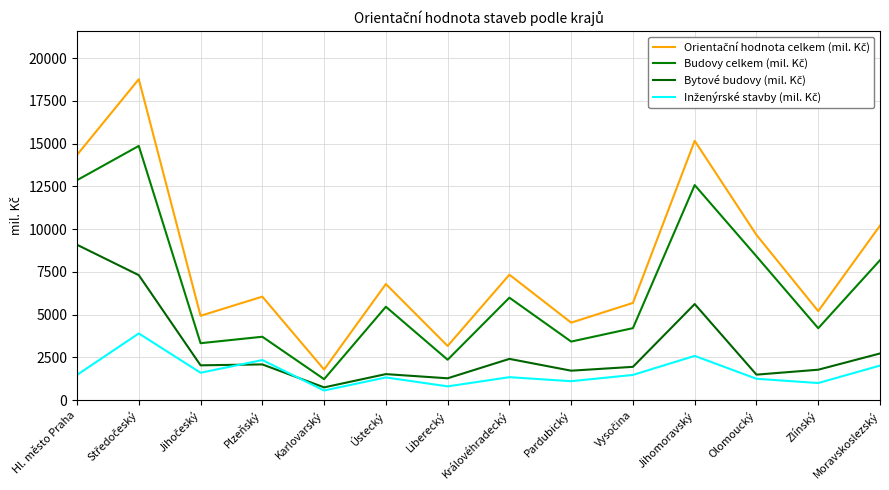

True or false: Orientační hodnota celkem (mil. Kč) and Inženýrské stavby (mil. Kč) cross at least once.

False